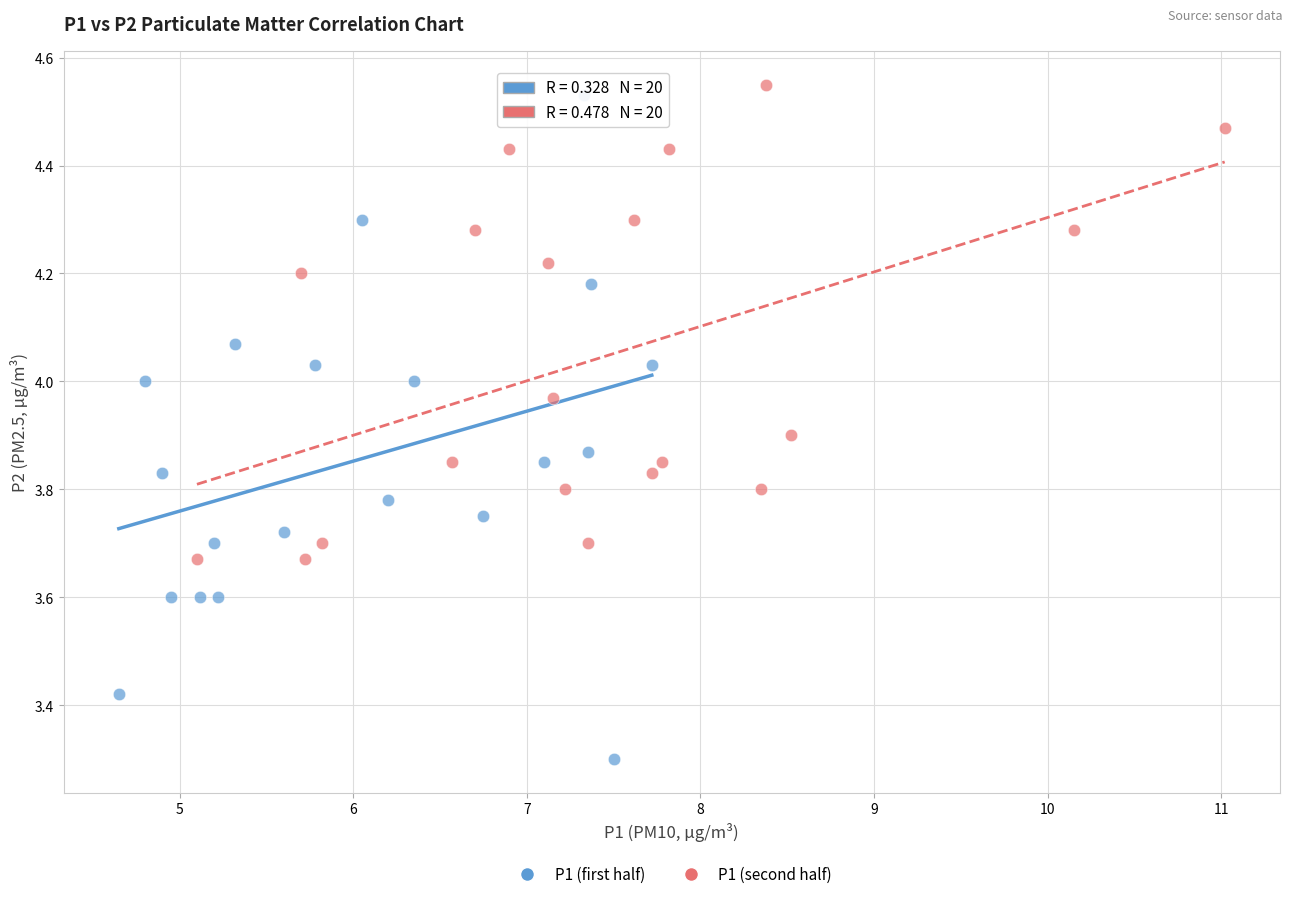

Which series reaches the maximum Y coordinate?

P1 (second half)